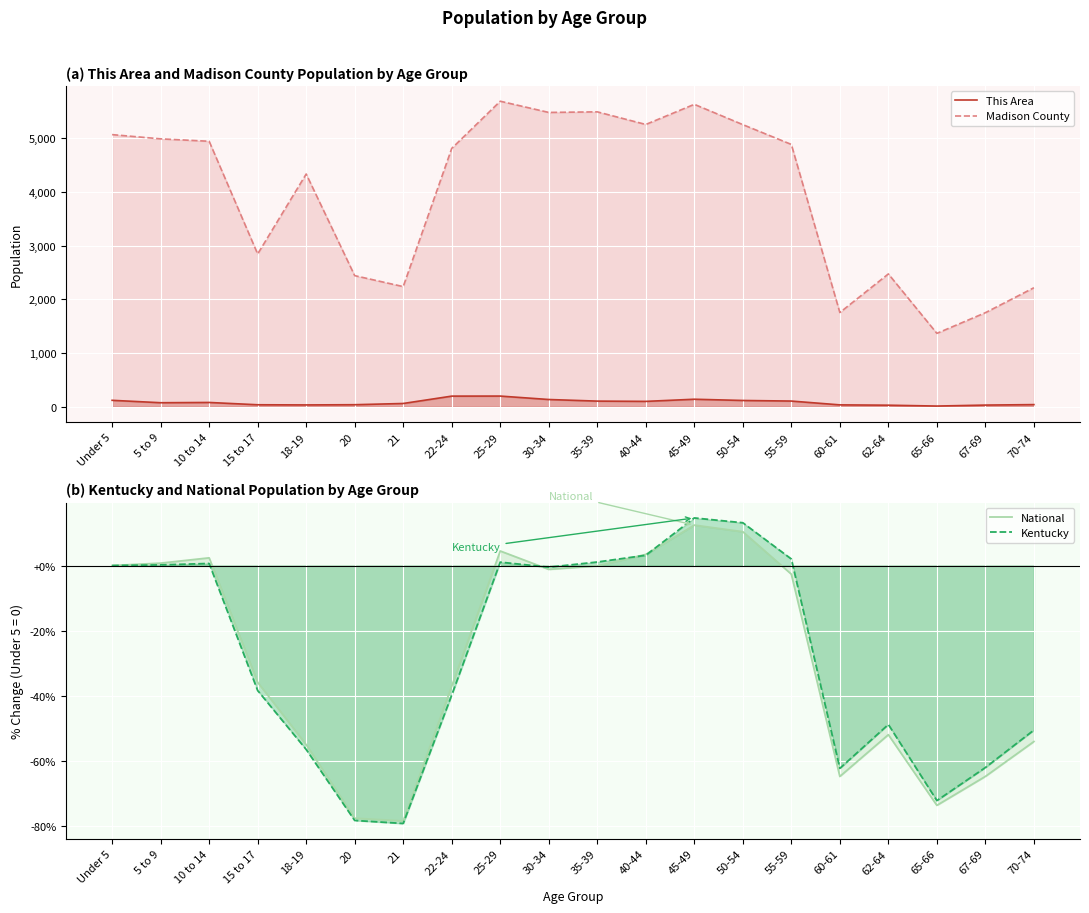

Which series has the widest spread of values?

Madison County